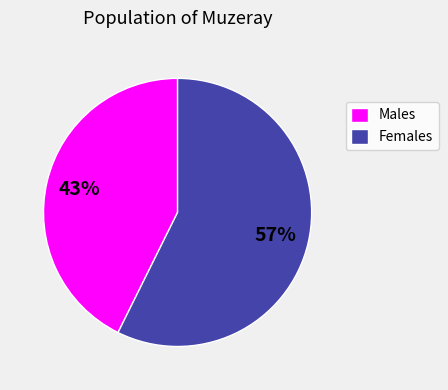

Is there a majority slice in this chart?

Yes